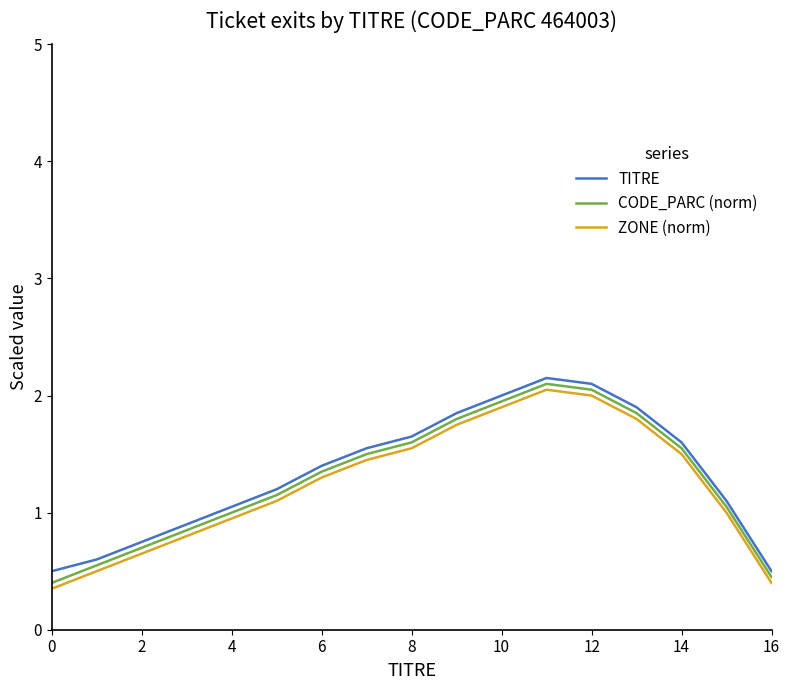

What is the maximum value for CODE_PARC (norm)?

2.1